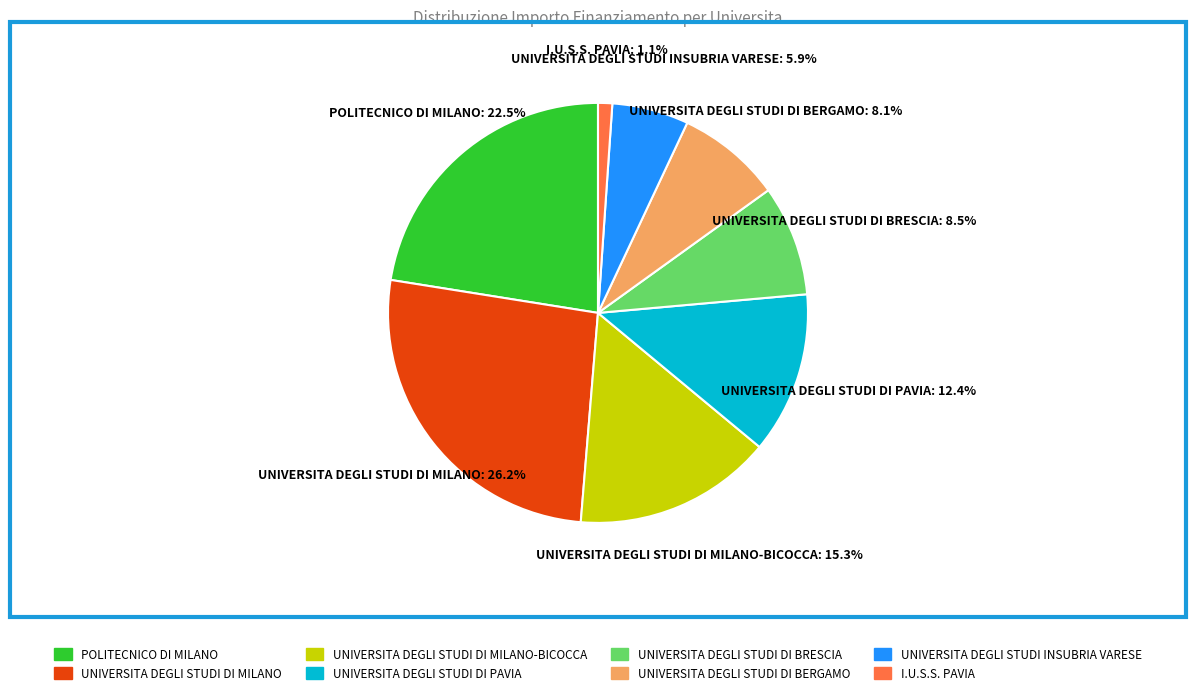

To the nearest percent, what is the difference between the largest and smallest slice percentages?

25%